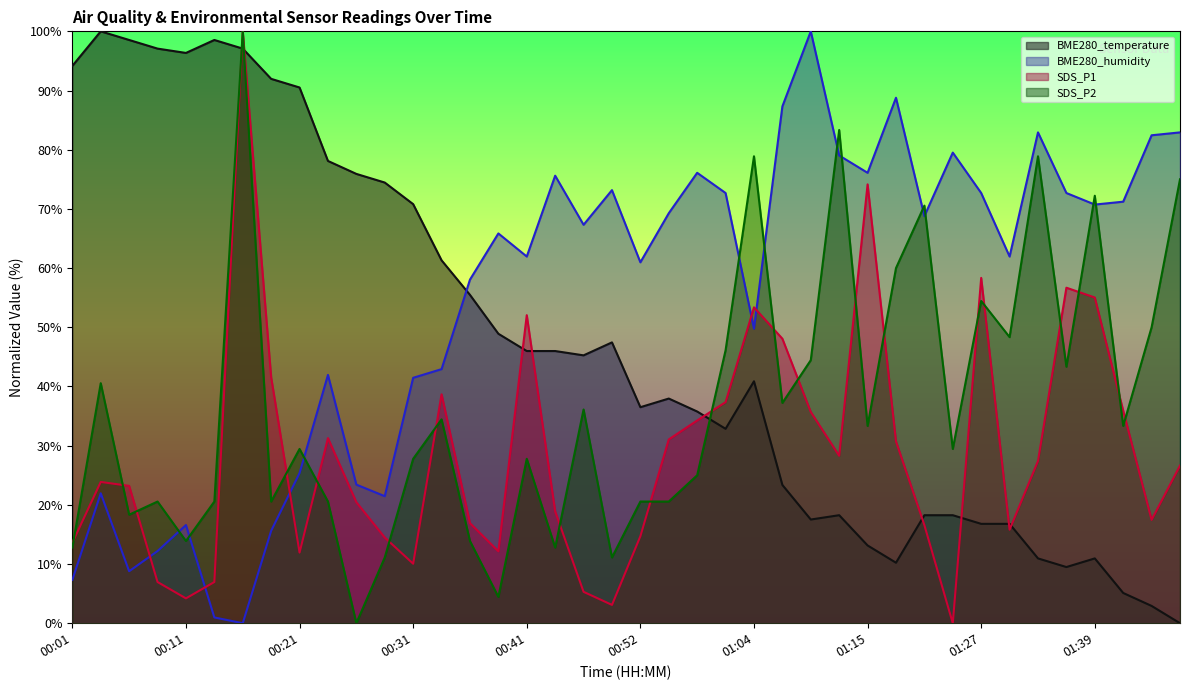

At which label does BME280_humidity first exceed 67?

00:44